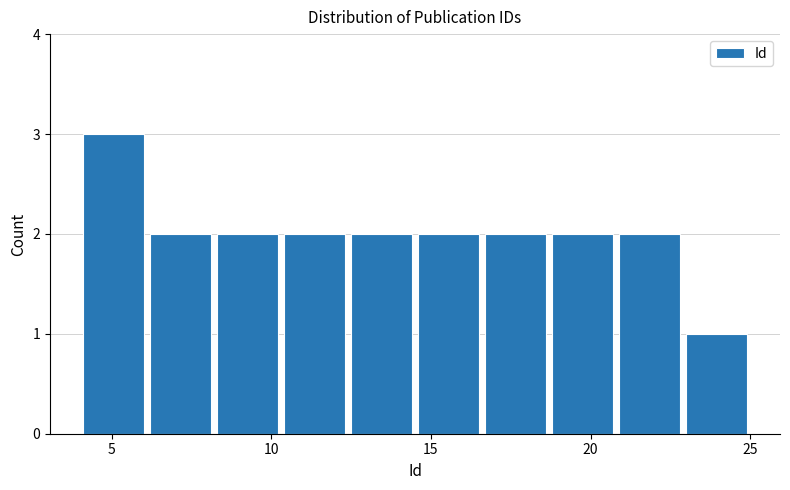

Reading left to right, transcribe this chart: for each bar, give the range it covers on the x-axis and its height. Neither the bar edges nor the heights are printed on the chart, so give them approximately, as read against the axes.

4.0 to 6.1: 3
6.1 to 8.2: 2
8.2 to 10.3: 2
10.3 to 12.4: 2
12.4 to 14.5: 2
14.5 to 16.6: 2
16.6 to 18.7: 2
18.7 to 20.8: 2
20.8 to 22.9: 2
22.9 to 25.0: 1